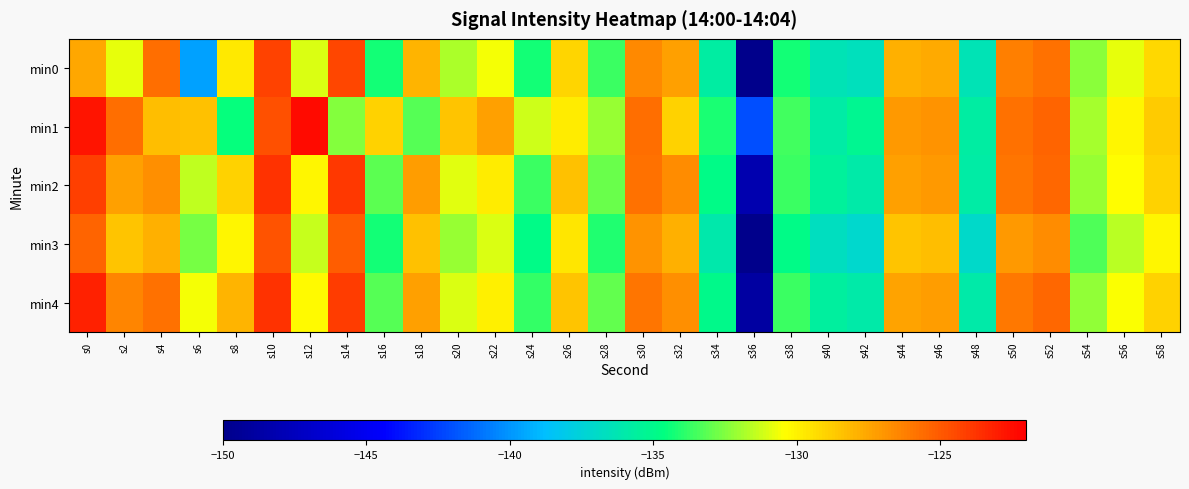

Reading left to right, list all the values displayed in this chart.

min0: s0=-127.6	s2=-130.8	s4=-125.6	s6=-139.7	s8=-129.7	s10=-124.3	s12=-131.1	s14=-124.3	s16=-134.3	s18=-127.9	s20=-131.8	s22=-130.6	s24=-134.3	s26=-129.0	s28=-133.6	s30=-126.5	s32=-127.4	s34=-135.7	s36=-149.9	s38=-134.3	s40=-136.3	s42=-136.6	s44=-127.9	s46=-127.7	s48=-136.4	s50=-126.2	s52=-125.8	s54=-132.4	s56=-130.8	s58=-129.2
min1: s0=-122.7	s2=-125.6	s4=-128.2	s6=-128.3	s8=-134.5	s10=-124.7	s12=-122.4	s14=-132.4	s16=-128.9	s18=-133.2	s20=-128.5	s22=-127.3	s24=-131.2	s26=-129.8	s28=-132.1	s30=-125.7	s32=-128.9	s34=-134.2	s36=-142.1	s38=-133.5	s40=-135.8	s42=-135.2	s44=-127.1	s46=-126.9	s48=-135.7	s50=-125.8	s52=-125.3	s54=-131.9	s56=-130.1	s58=-128.7
min2: s0=-124.1	s2=-127.3	s4=-126.8	s6=-131.5	s8=-128.9	s10=-123.7	s12=-130.2	s14=-123.9	s16=-133.1	s18=-127.2	s20=-130.9	s22=-129.8	s24=-133.7	s26=-128.4	s28=-132.9	s30=-125.8	s32=-126.7	s34=-134.9	s36=-148.2	s38=-133.6	s40=-135.5	s42=-135.9	s44=-127.3	s46=-127.1	s48=-135.8	s50=-125.9	s52=-125.4	s54=-132.1	s56=-130.4	s58=-128.9
min3: s0=-125.3	s2=-128.5	s4=-127.9	s6=-132.7	s8=-130.1	s10=-124.8	s12=-131.4	s14=-125.1	s16=-134.3	s18=-128.4	s20=-132.1	s22=-131.0	s24=-134.9	s26=-129.6	s28=-134.1	s30=-126.9	s32=-127.8	s34=-136.1	s36=-150.3	s38=-134.8	s40=-136.7	s42=-137.1	s44=-128.5	s46=-128.3	s48=-137.0	s50=-127.1	s52=-126.6	s54=-133.3	s56=-131.6	s58=-130.1
min4: s0=-123.2	s2=-126.4	s4=-125.8	s6=-130.6	s8=-128.0	s10=-123.7	s12=-130.3	s14=-124.0	s16=-133.2	s18=-127.3	s20=-131.0	s22=-129.9	s24=-133.8	s26=-128.5	s28=-133.0	s30=-125.9	s32=-126.8	s34=-135.0	s36=-148.8	s38=-133.7	s40=-135.6	s42=-136.0	s44=-127.4	s46=-127.2	s48=-135.9	s50=-126.0	s52=-125.5	s54=-132.2	s56=-130.5	s58=-129.0